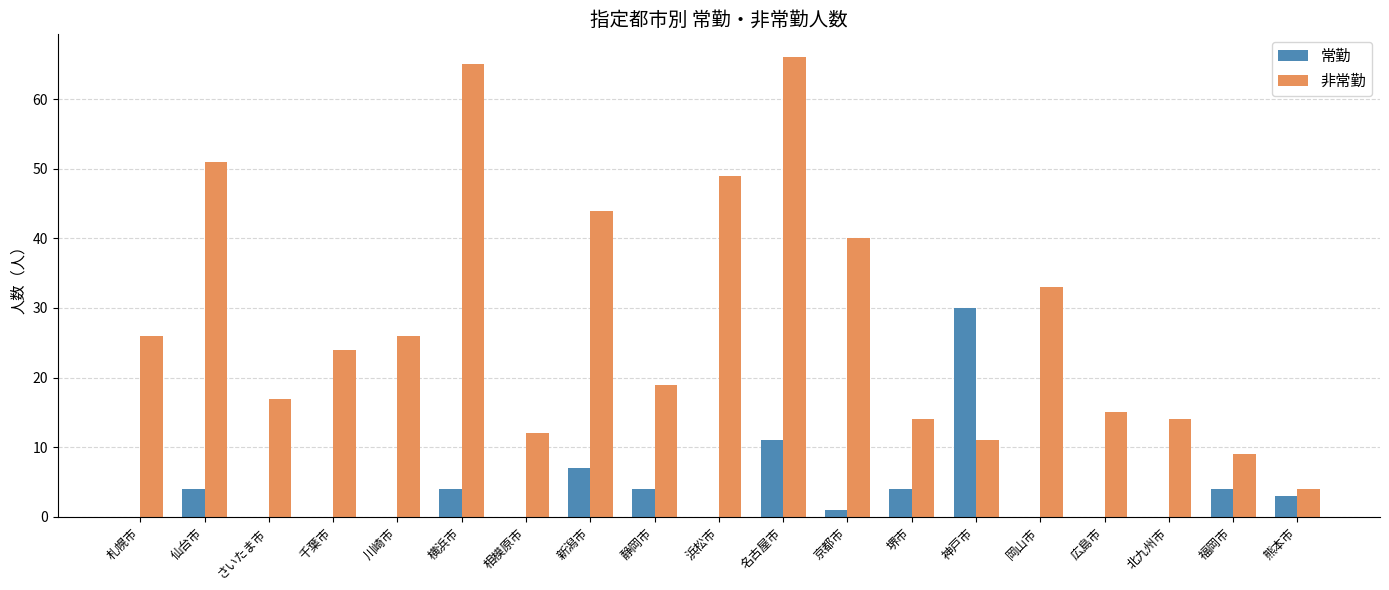

Reading left to right, extract all data points from this chart.

常勤: 0	4	0	0	0	4	0	7	4	0	11	1	4	30	0	0	0	4	3
非常勤: 26	51	17	24	26	65	12	44	19	49	66	40	14	11	33	15	14	9	4